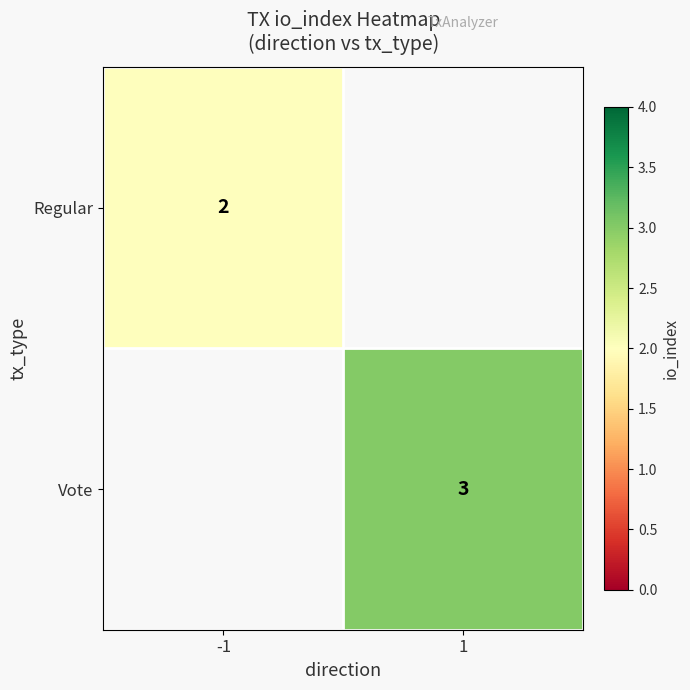

The value of Regular at -1 is 3. True or false?

False